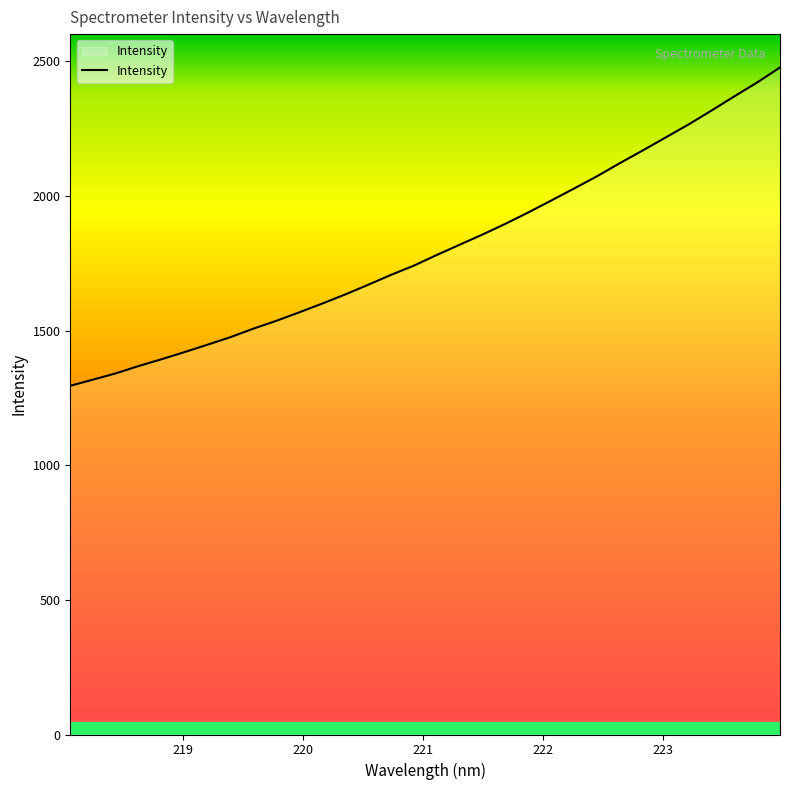

What is the difference between the maximum and minimum values?

1182.1